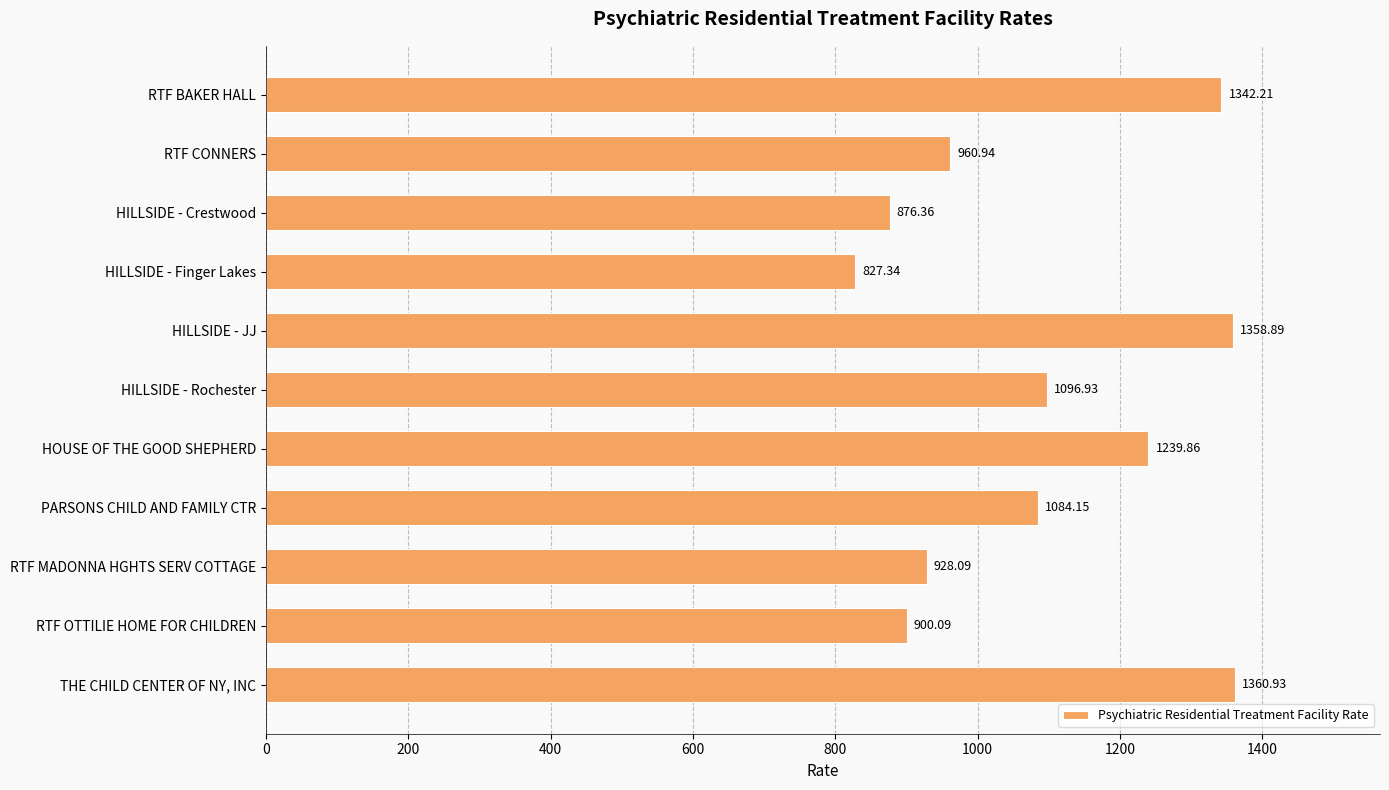

List the labels in order of value, largest first.

THE CHILD CENTER OF NY, INC, HILLSIDE - JJ, RTF BAKER HALL, HOUSE OF THE GOOD SHEPHERD, HILLSIDE - Rochester, PARSONS CHILD AND FAMILY CTR, RTF CONNERS, RTF MADONNA HGHTS SERV COTTAGE, RTF OTTILIE HOME FOR CHILDREN, HILLSIDE - Crestwood, HILLSIDE - Finger Lakes